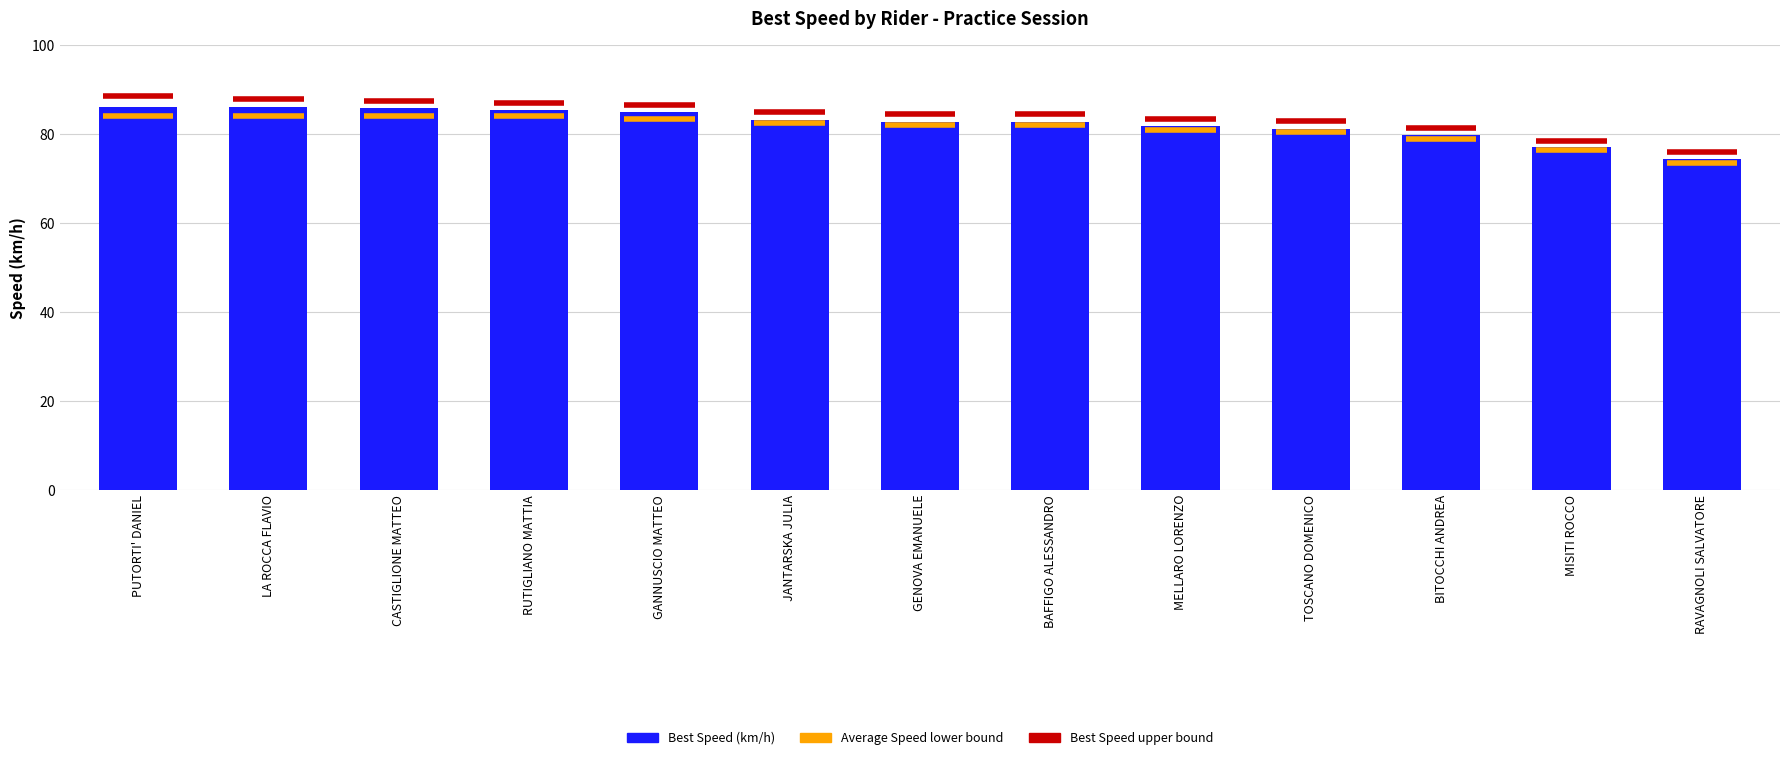

Approximately how many times larger is the value at CASTIGLIONE MATTEO compared to RUTIGLIANO MATTIA?

1.0